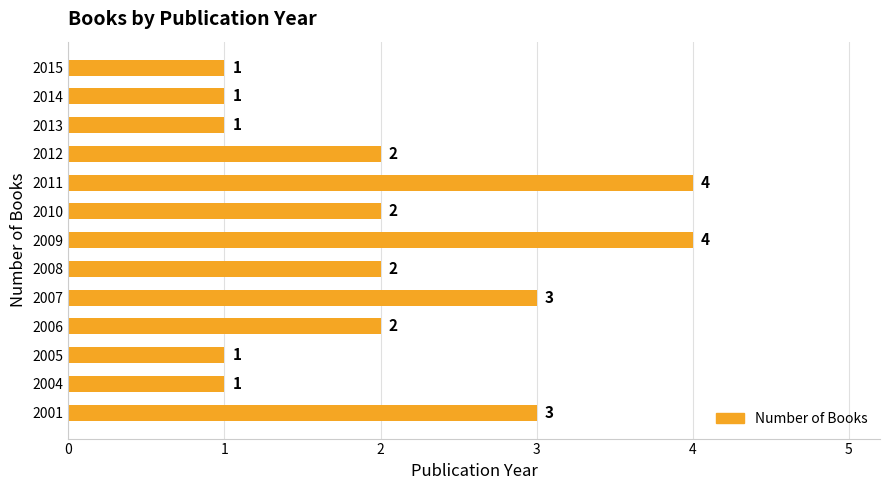

What is the sum of the values at 2006 and 2009?

6